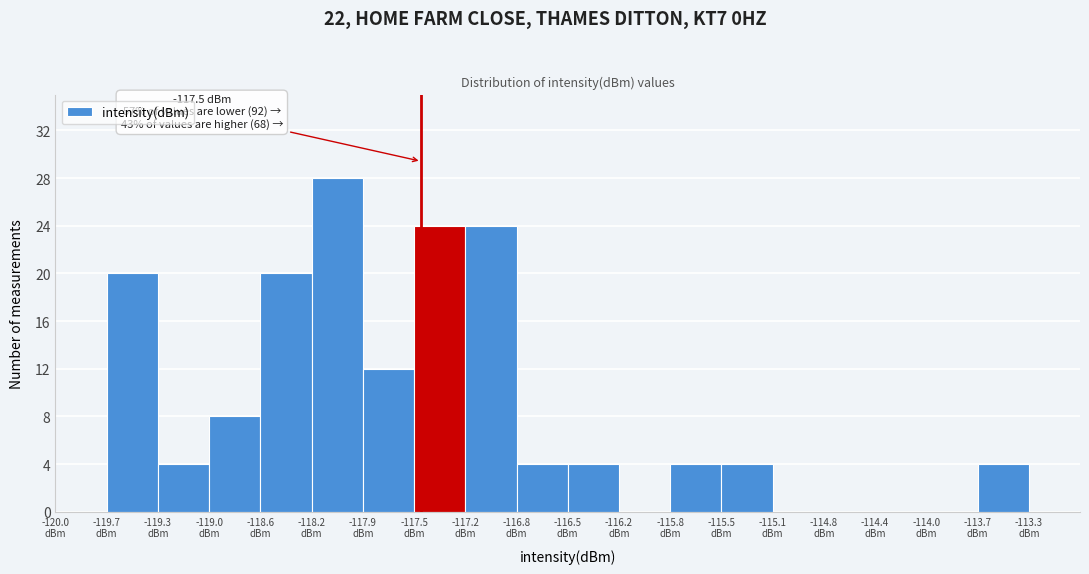

Which range on the x-axis has the tallest bar?

-118.25 to -117.90